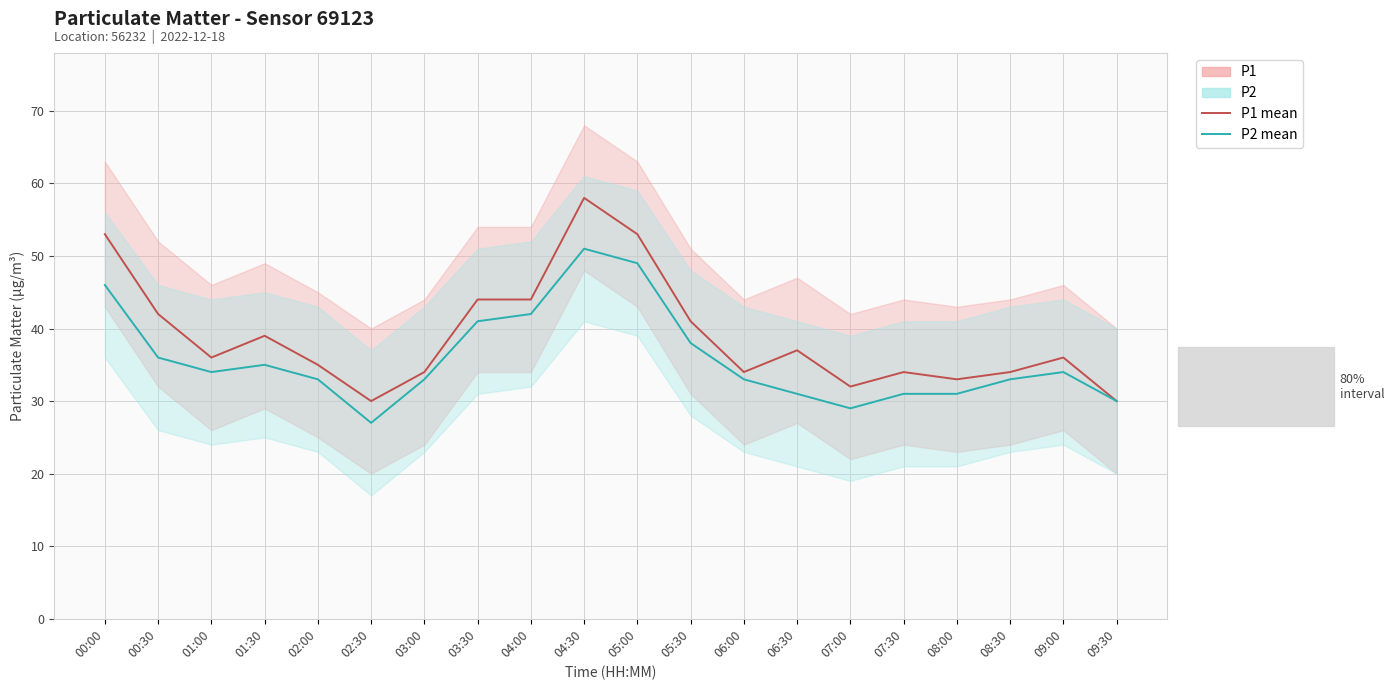

Rank the series at 03:30 from lowest to highest value.

P2, P1